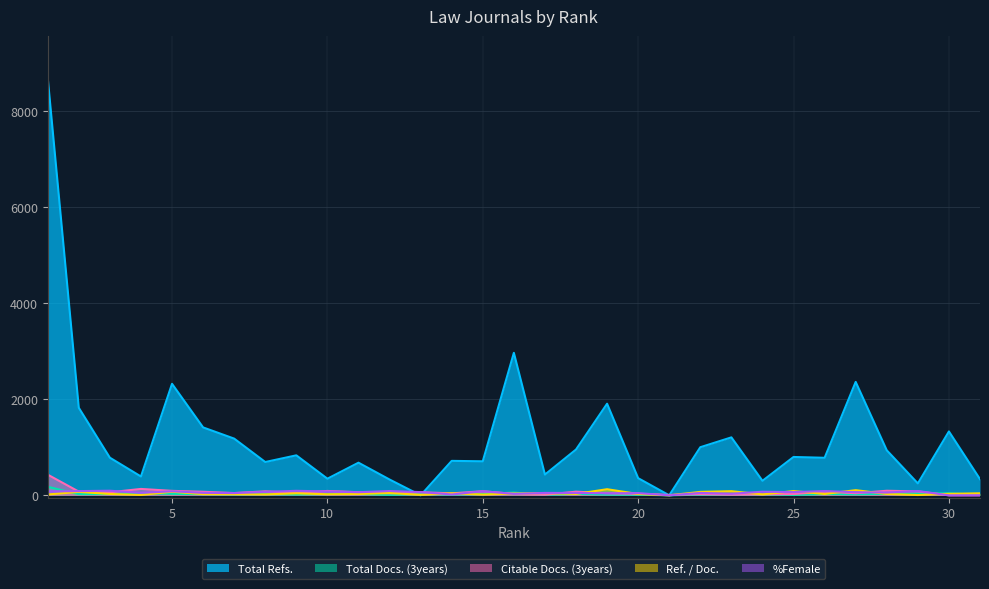

Which series ends up on top after the final intersection of Total Docs. (3years) and %Female?

Total Docs. (3years)